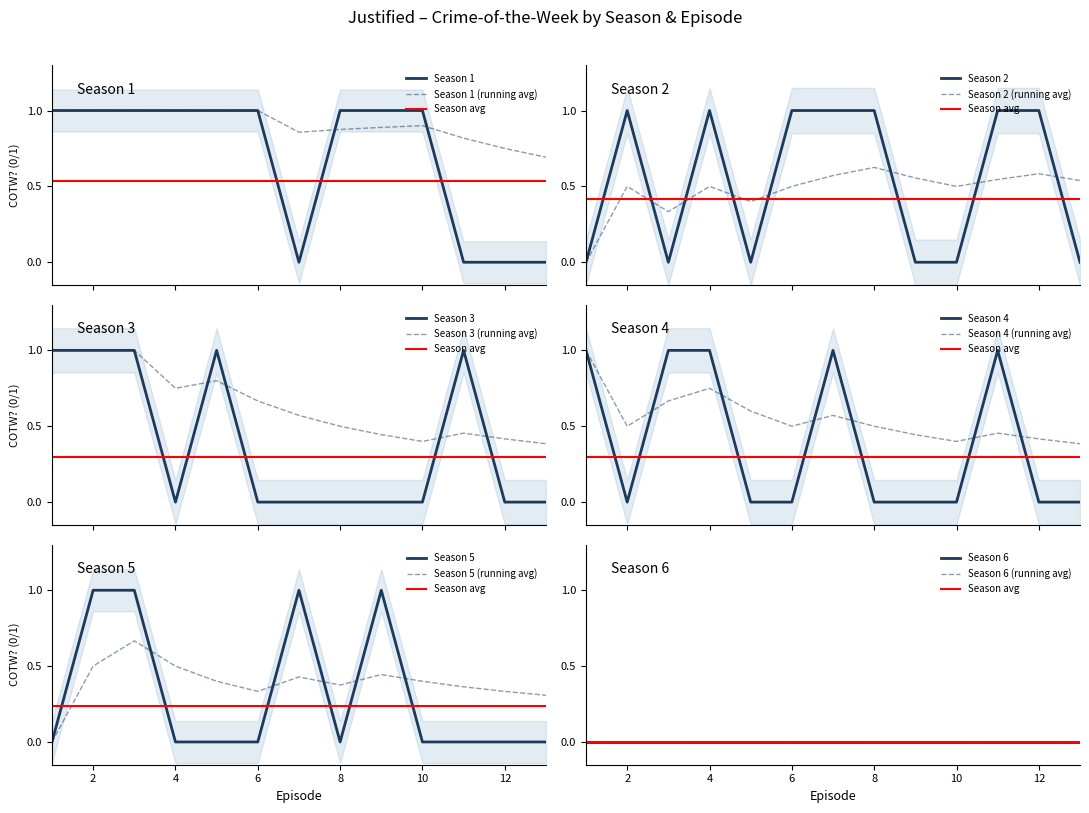

At which category does Season 4 reach its first local valley?

2